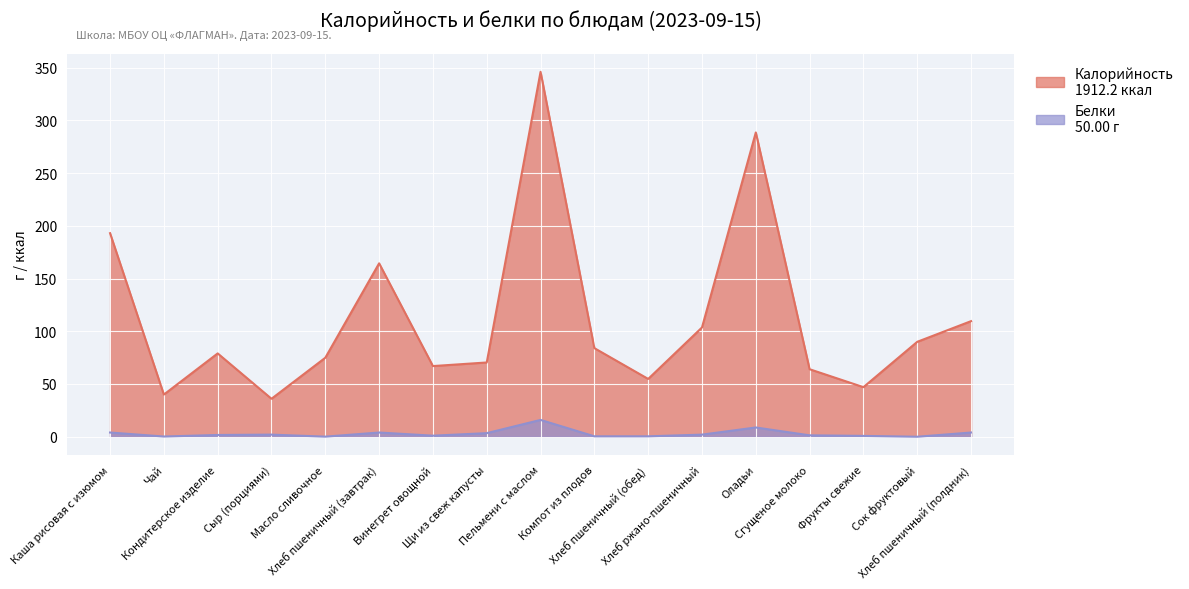

What is the difference between the second highest and second lowest values in the Калорийность series?

248.5